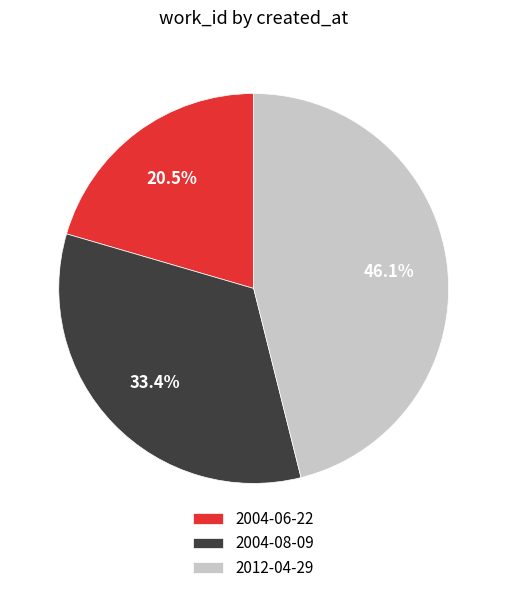

Does any single category account for the majority?

No